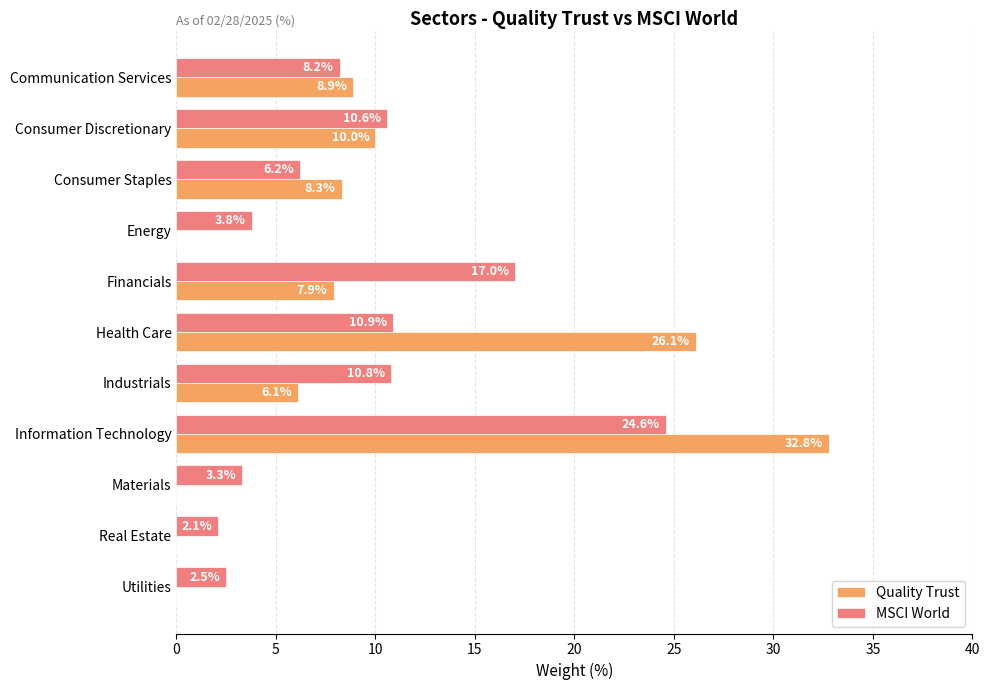

Which series changed the most between Consumer Staples and Information Technology?

Quality Trust